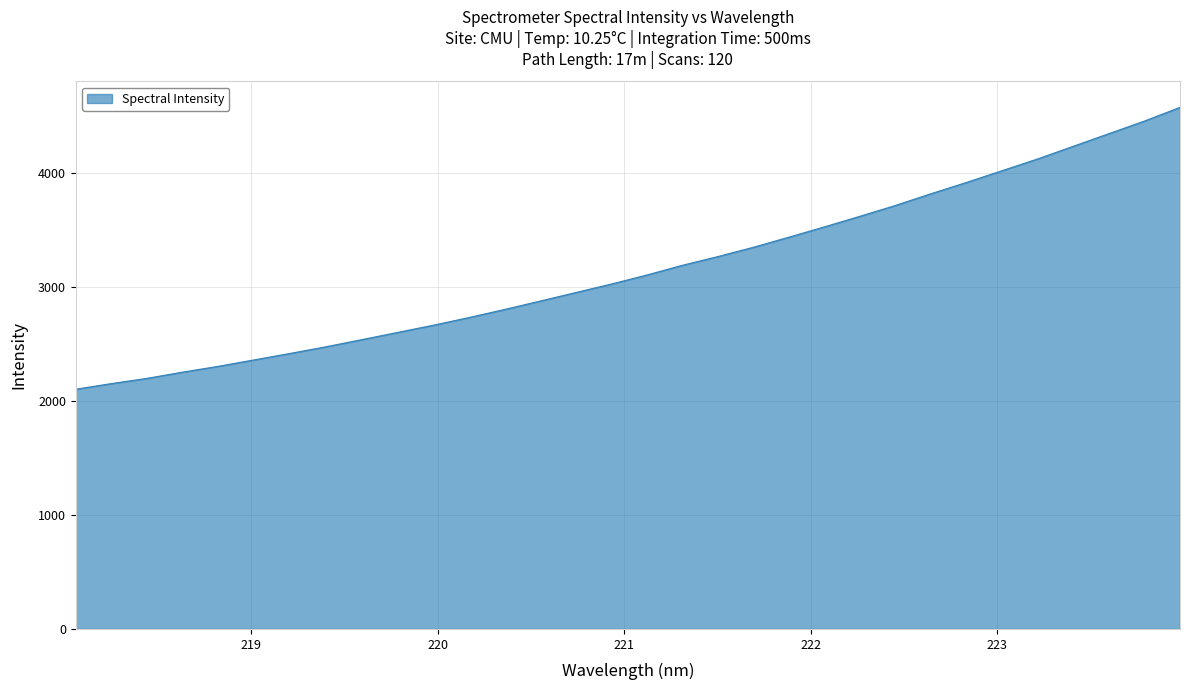

Count the number of categories in the chart.

32